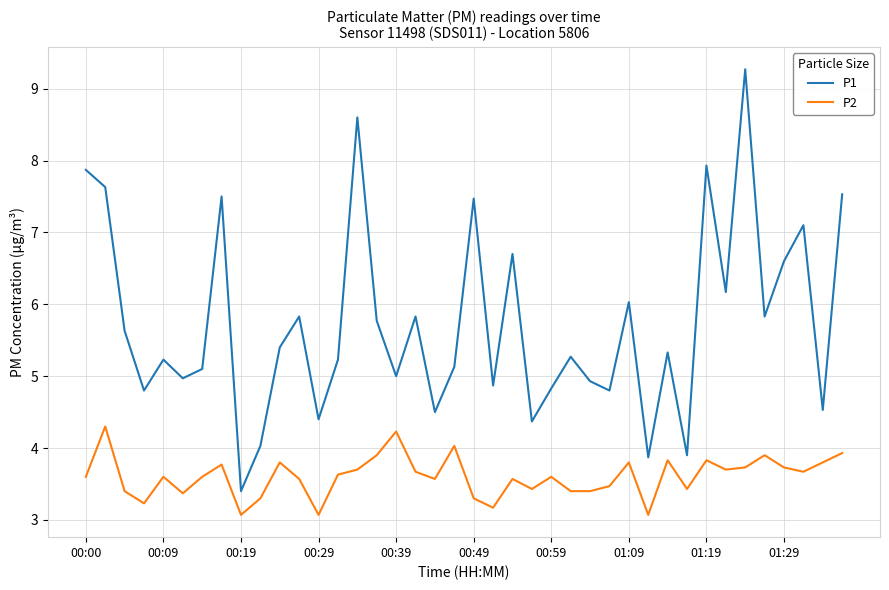

True or false: P2 and P1 intersect in this chart.

False